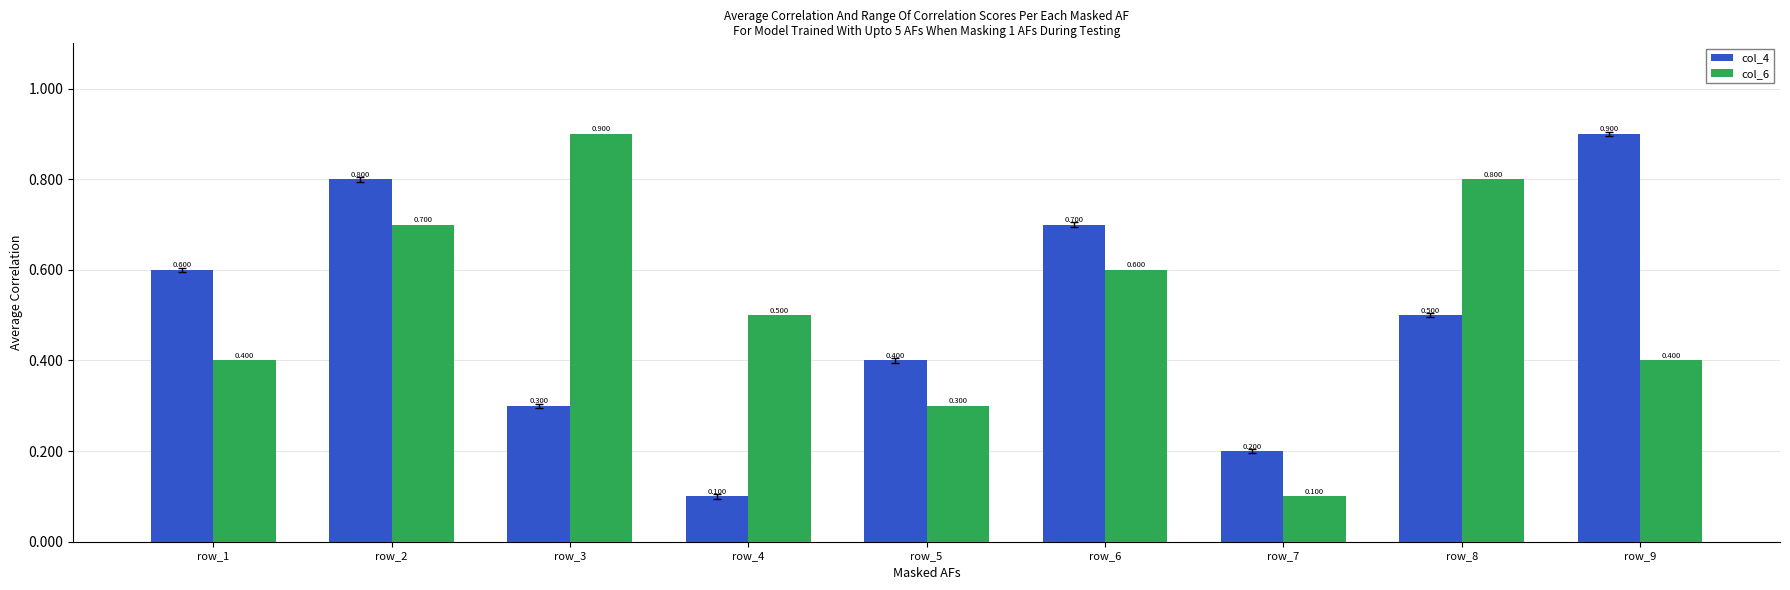

Which label corresponds to the largest value in the chart?

row_9